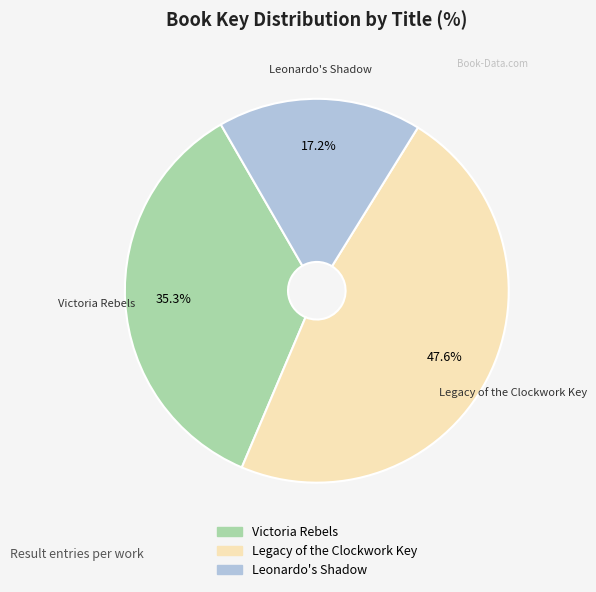

Combined, do Leonardo's Shadow and Legacy of the Clockwork Key account for over 50%?

Yes